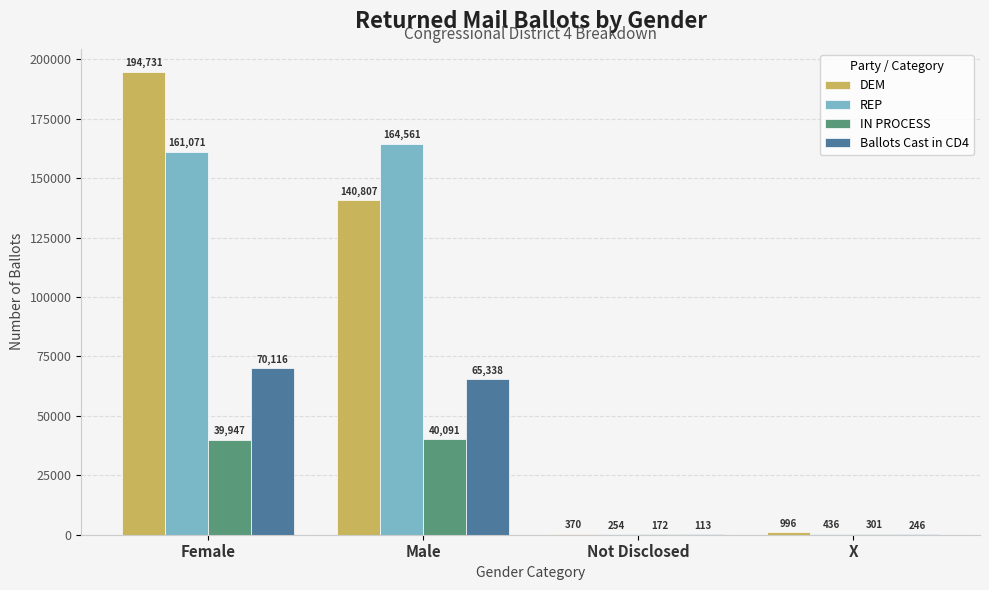

How many groups of bars are there?

4